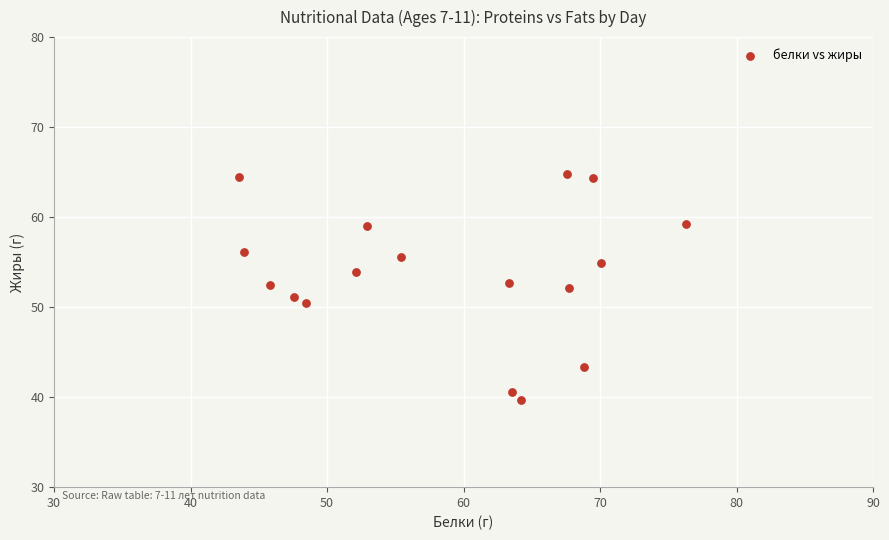

What is the range of Y values (max minus min)?

25.1